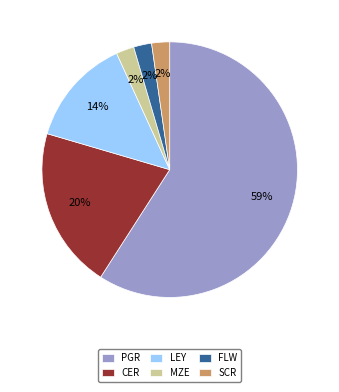

Does any single category account for the majority?

Yes